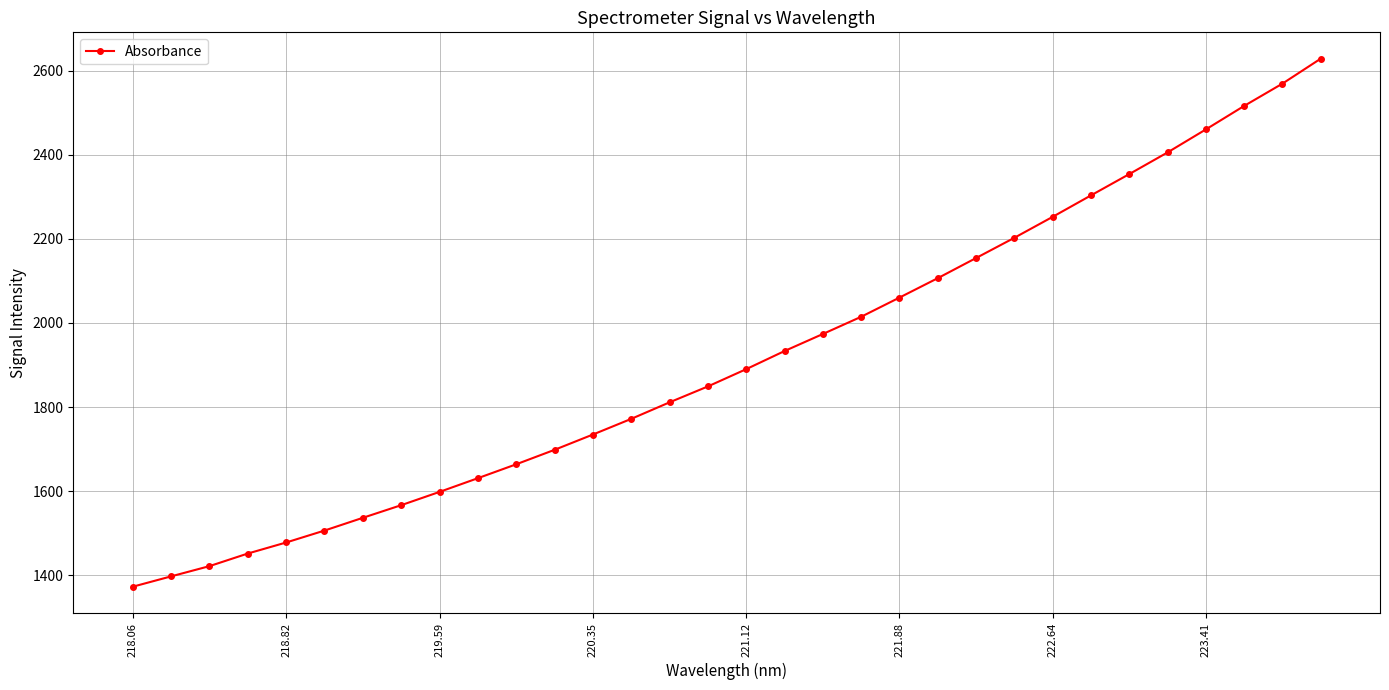

What is the difference between the maximum and minimum values?

1255.6